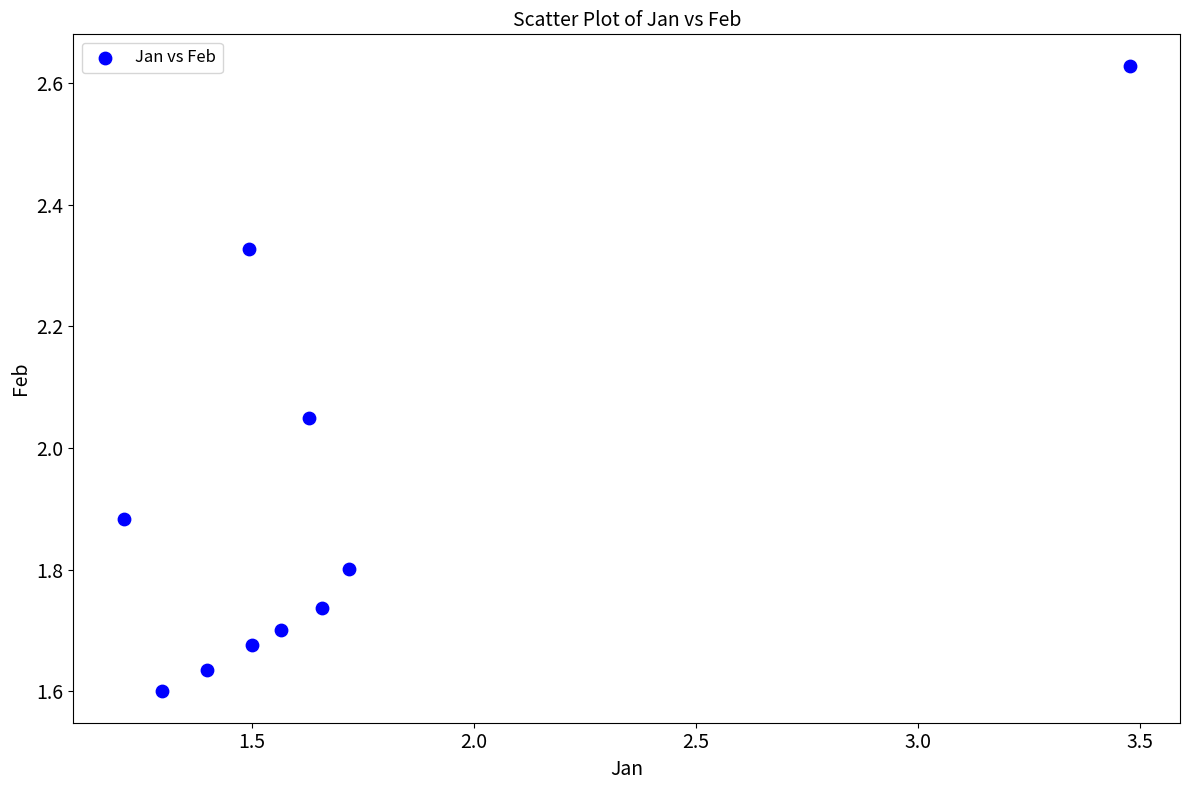

What is the range of Y values (max minus min)?

1.0